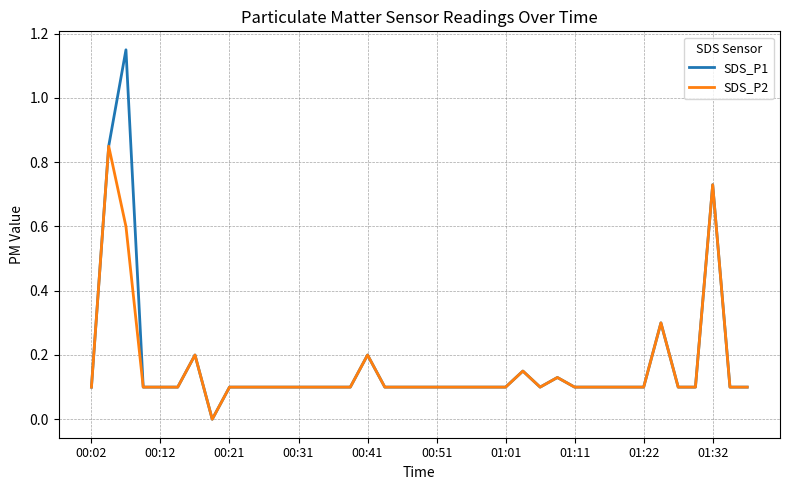

Which series has the largest total across all categories?

SDS_P1